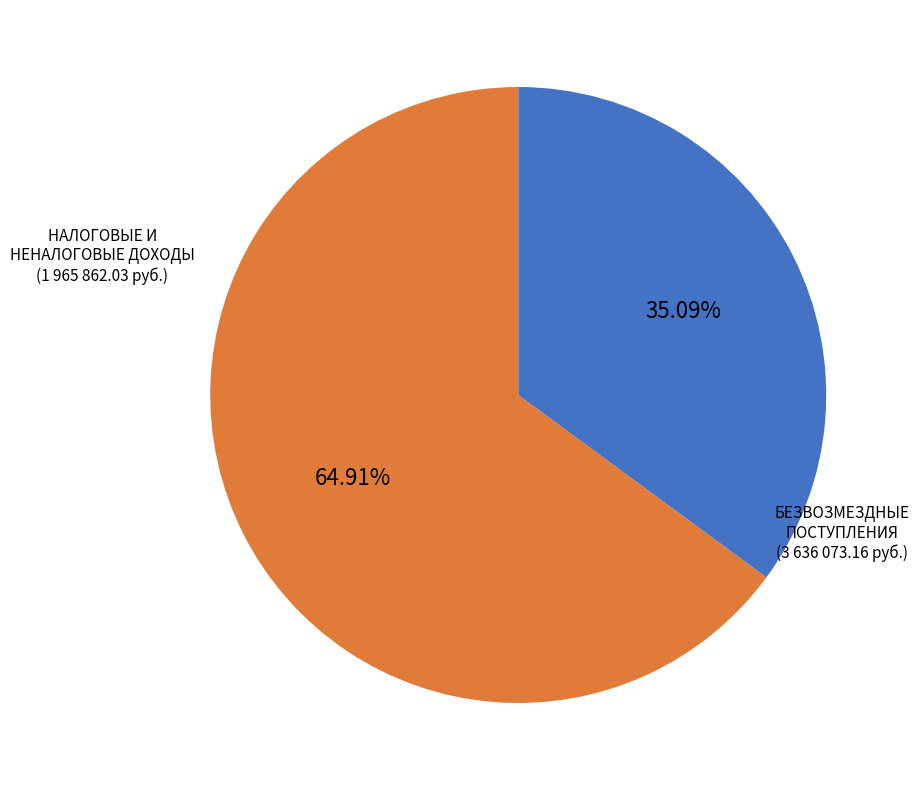

Count the number of slices in the pie.

2